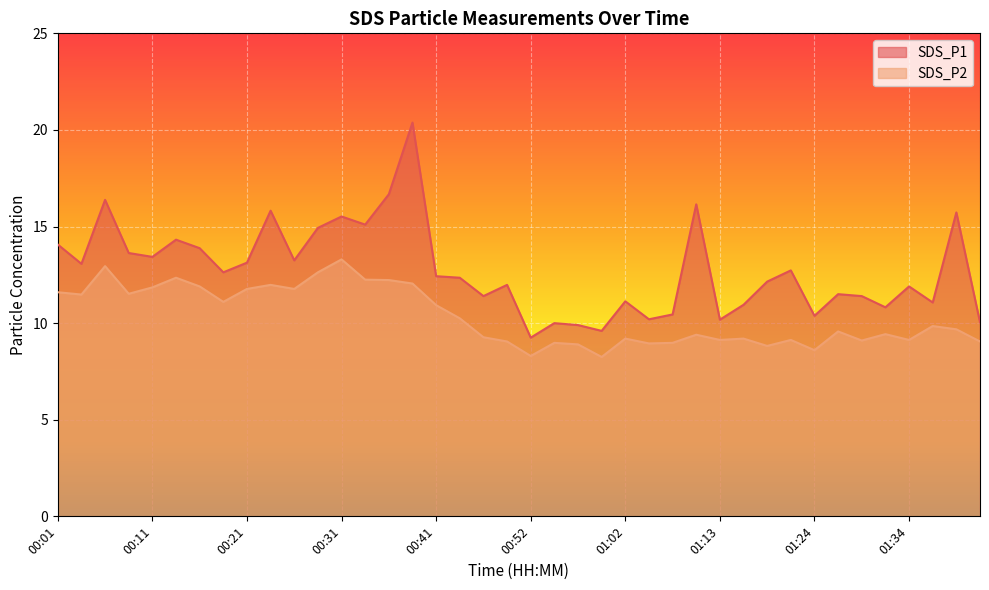

How many interior local peaks does the SDS_P2 series have?

12